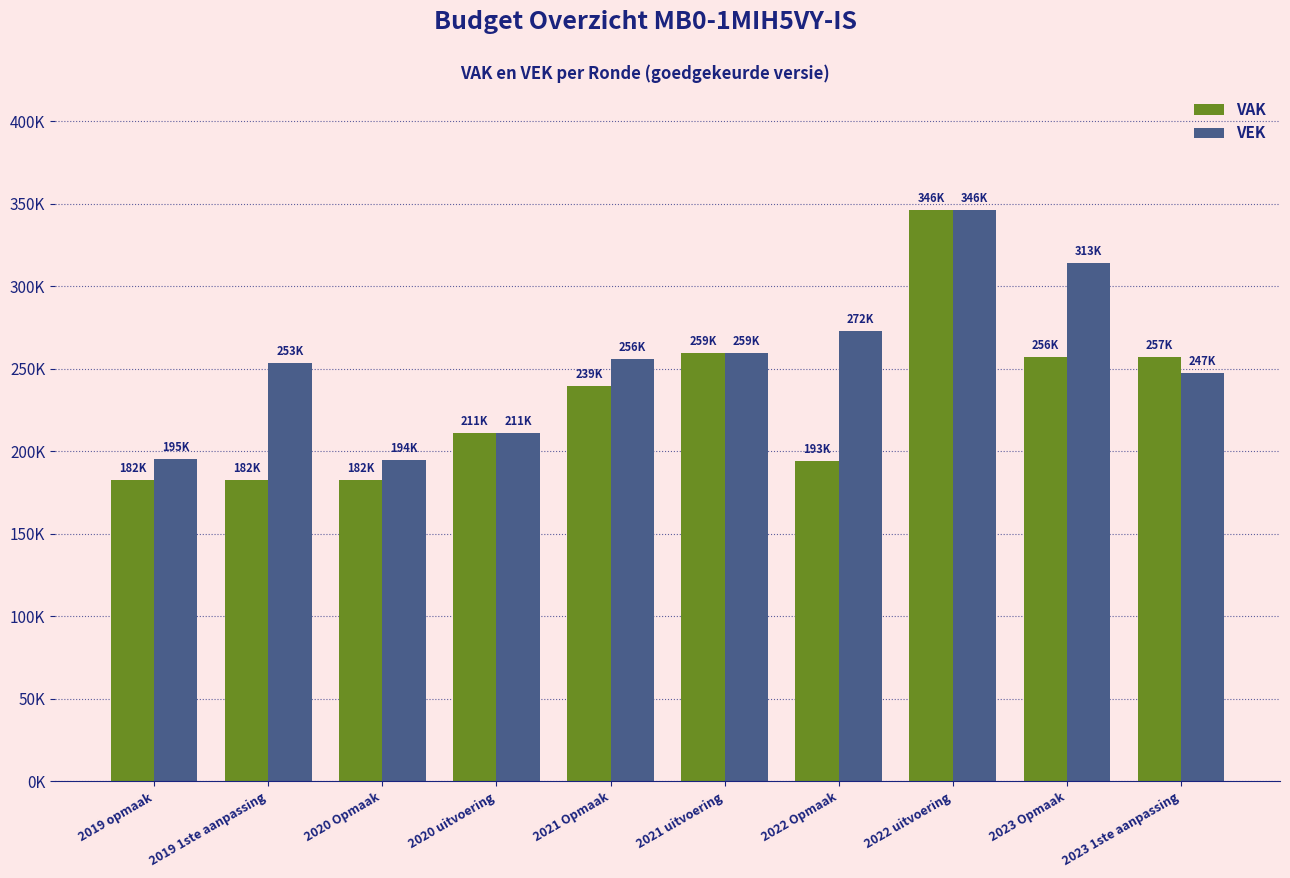

Which has a higher value, 2019 opmaak or 2020 Opmaak?

2019 opmaak